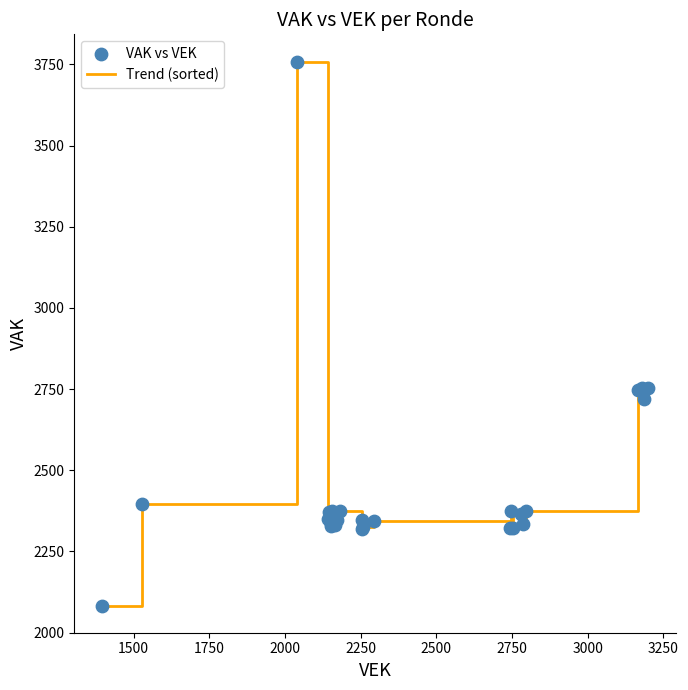

What is the difference between the maximum and minimum values?

1675.8